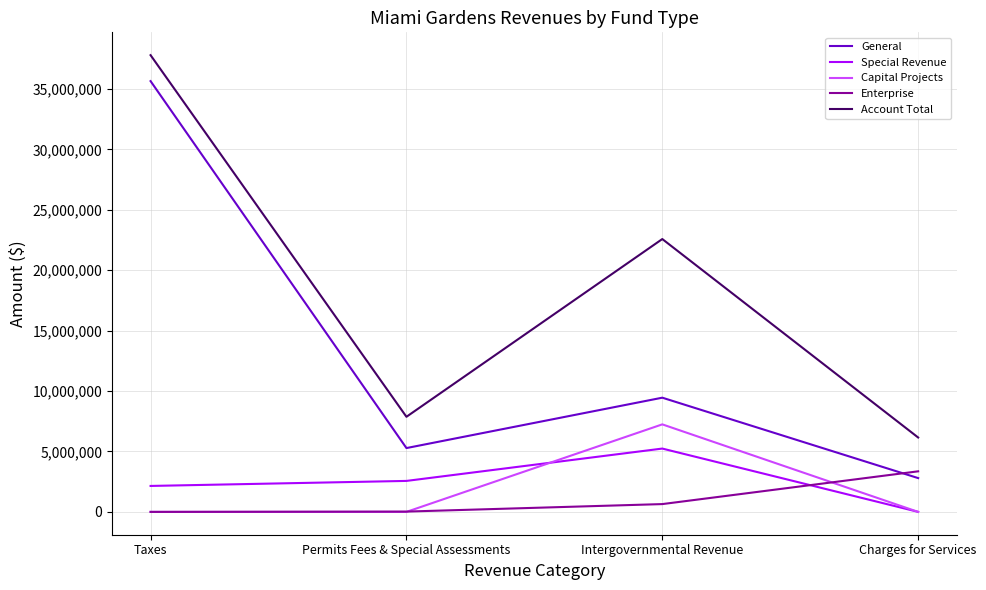

True or false: Special Revenue and Account Total intersect in this chart.

False